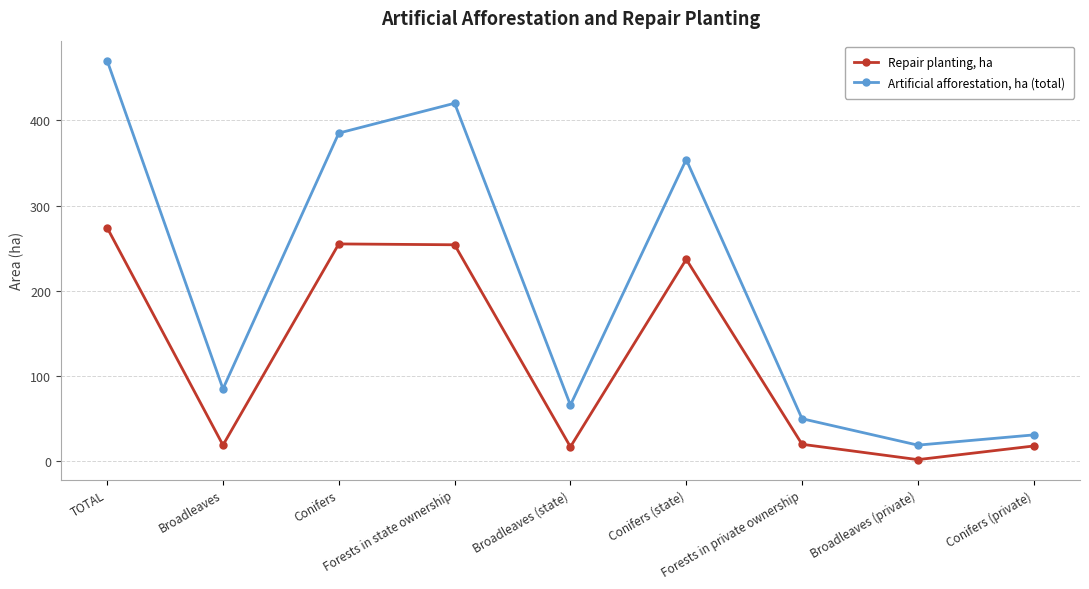

True or false: Repair planting, ha and Artificial afforestation, ha (total) cross at least once.

False